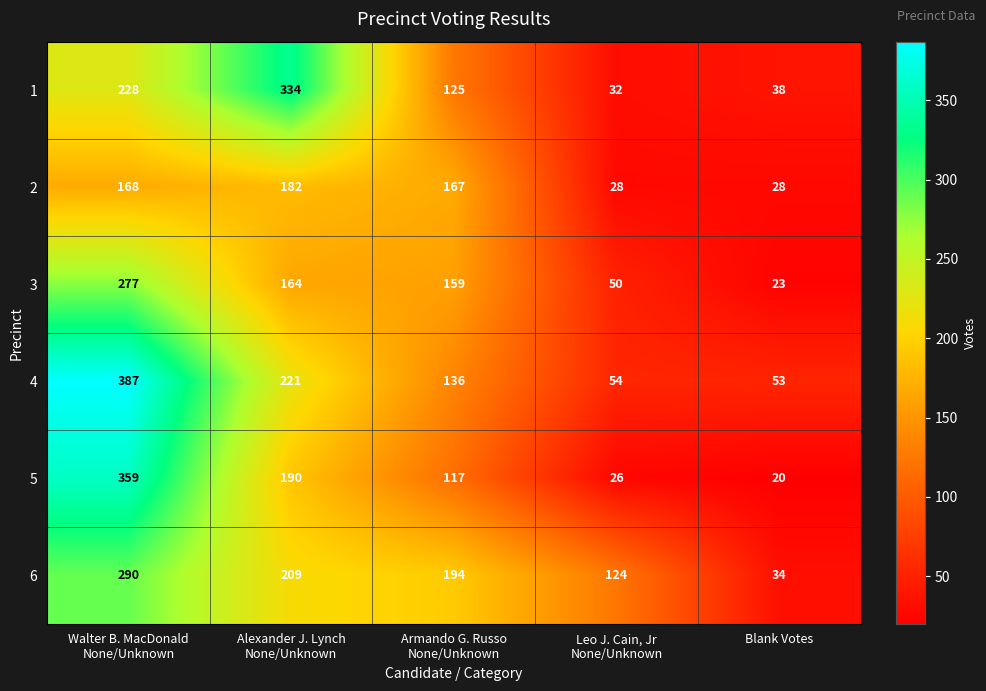

Is it true that 6 equals 22 at Blank Votes?

False